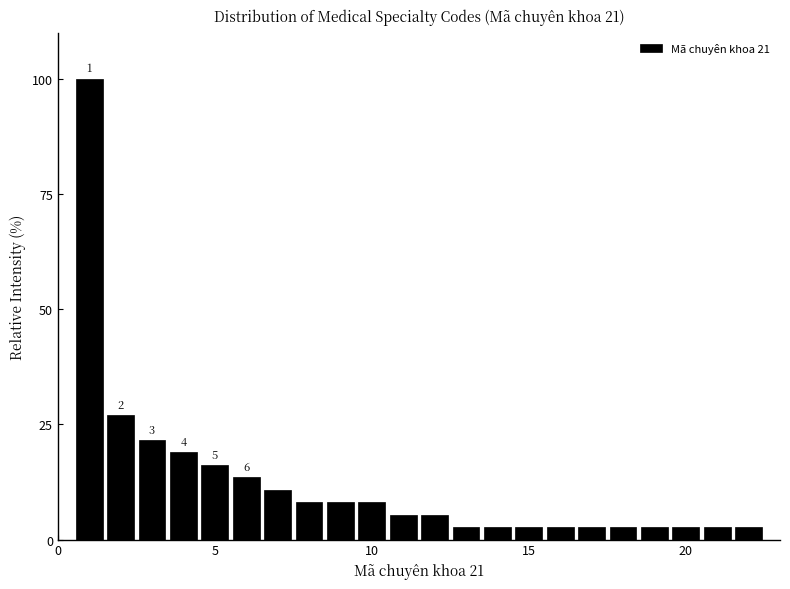

Around what value on the x-axis is the tallest bar? Give the approximate position of its centre, as read against the axis.

1.0